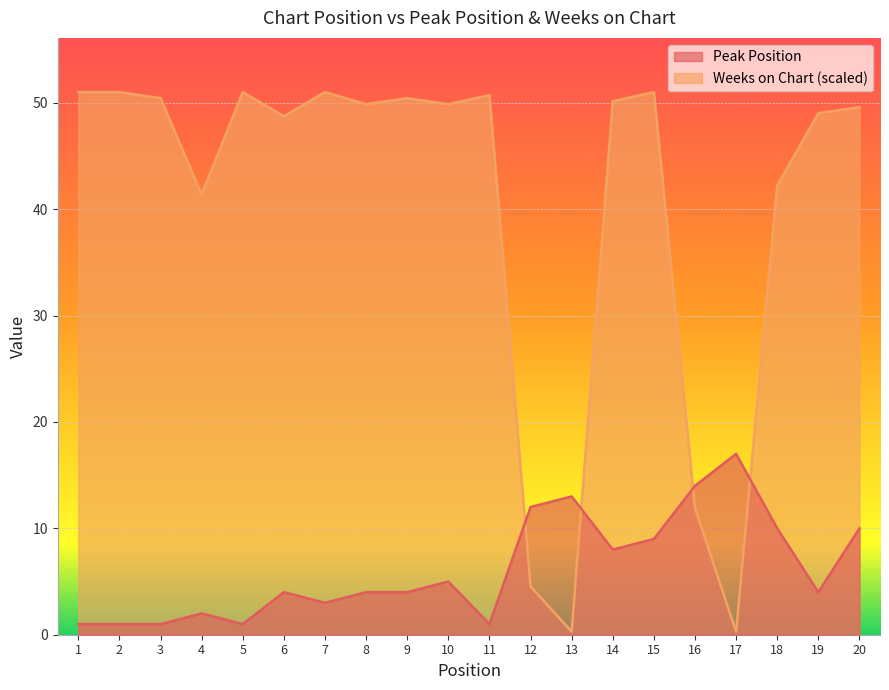

Which has a higher value, 2 or 5?

2